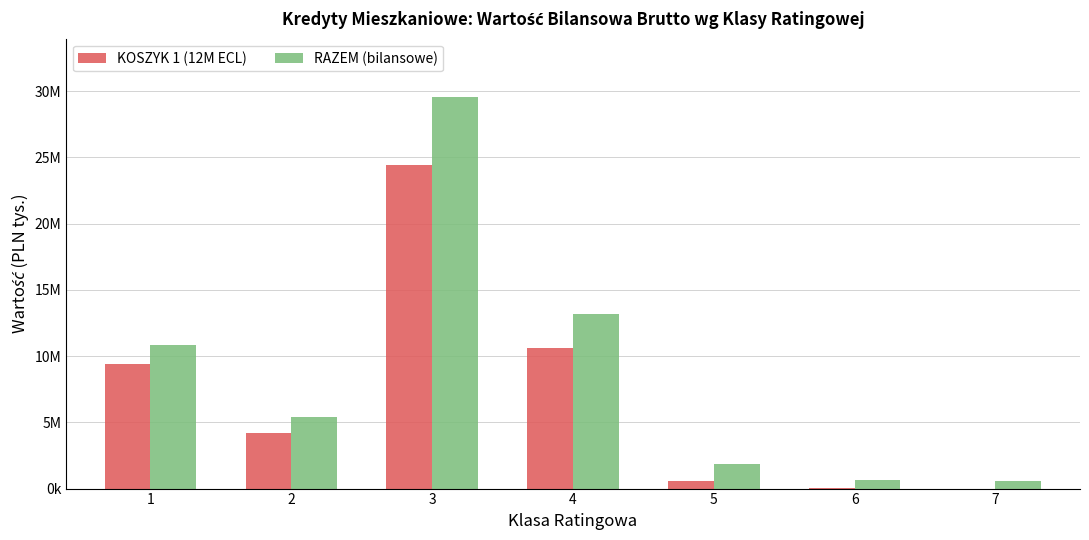

What is the minimum value shown in the chart?

2594